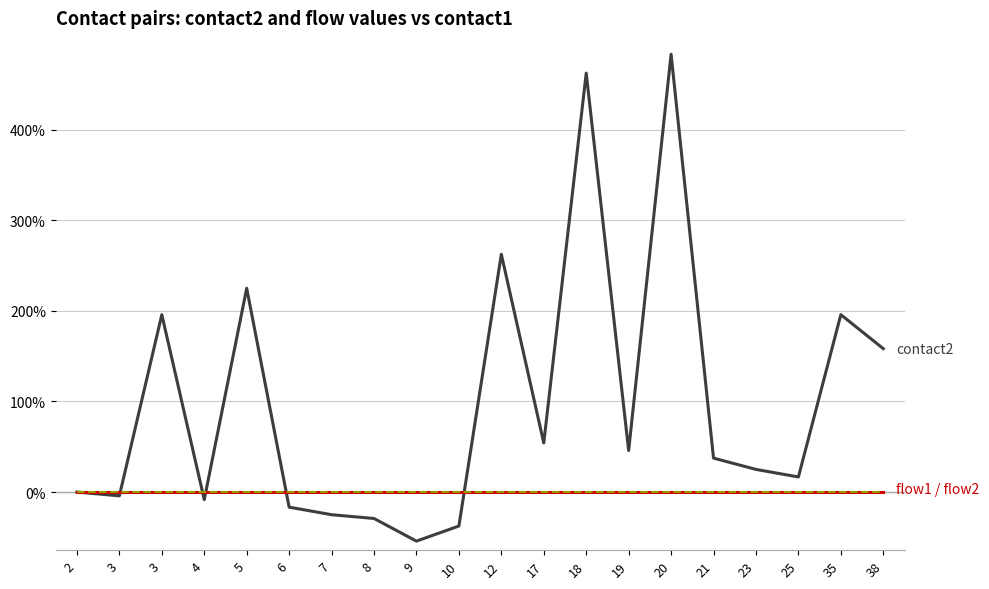

Does the chart have visible grid lines?

Yes